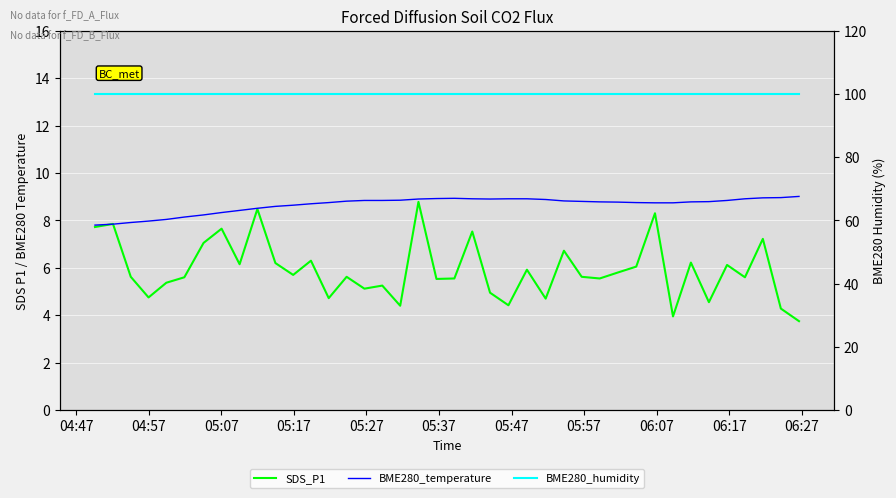

What are all the series names shown in the legend?

SDS_P1, BME280_temperature, BME280_humidity